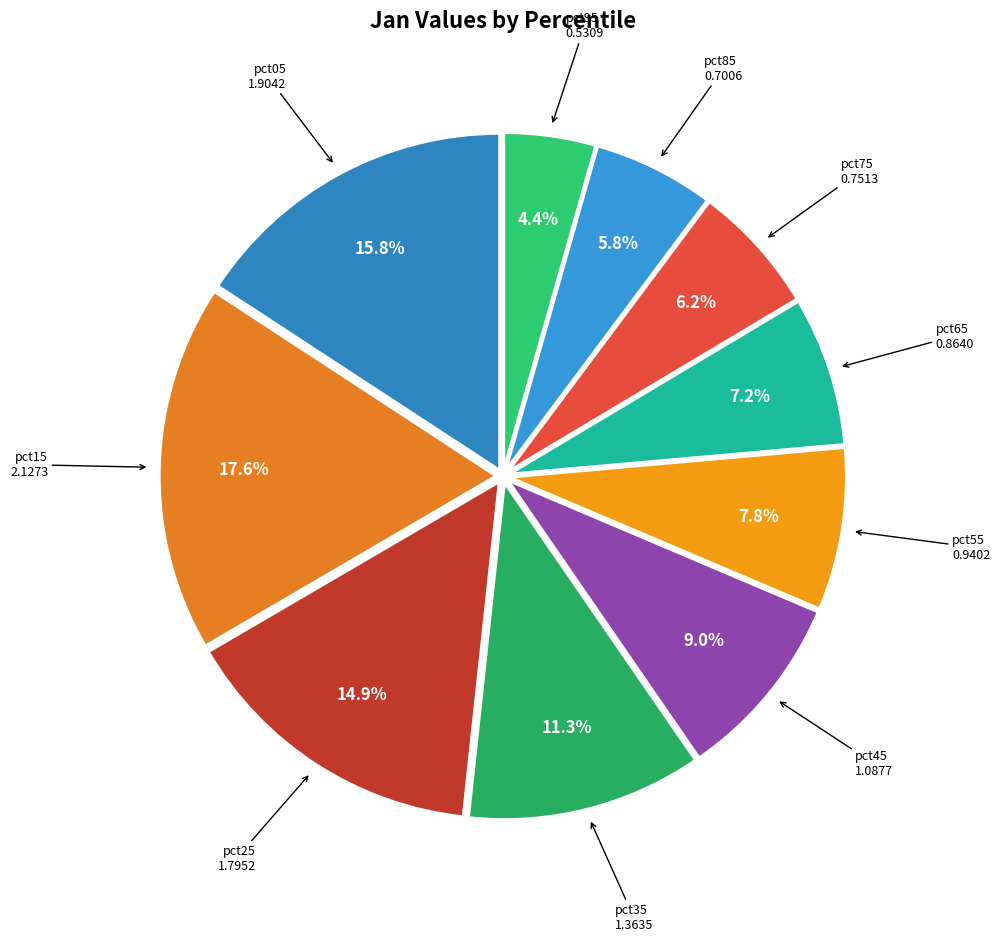

What is the largest slice in the pie chart?

pct15